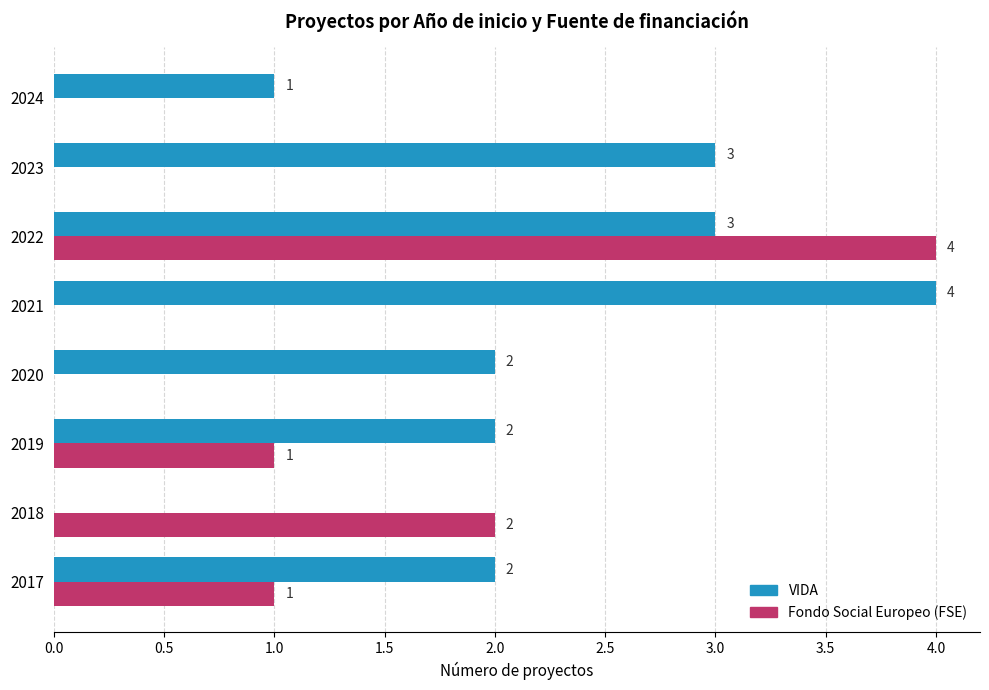

Where is Fondo Social Europeo (FSE) nearest to the value 2?

2018